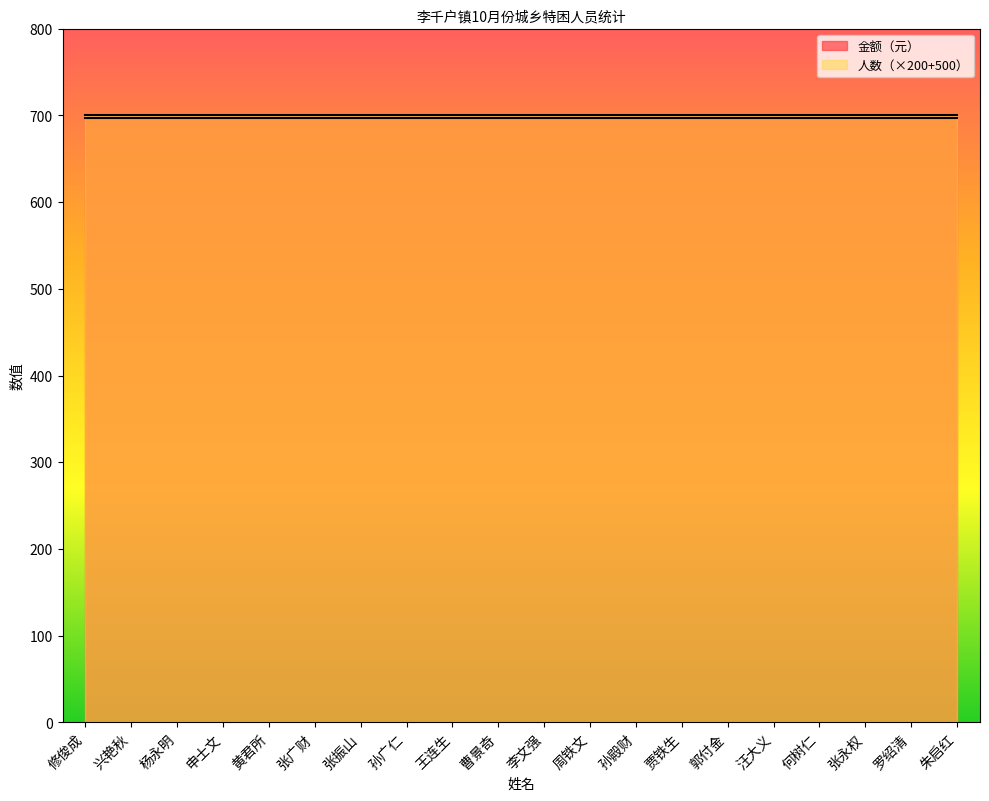

Between 郭付金 and 张永权, which series saw the biggest shift?

金额（元）